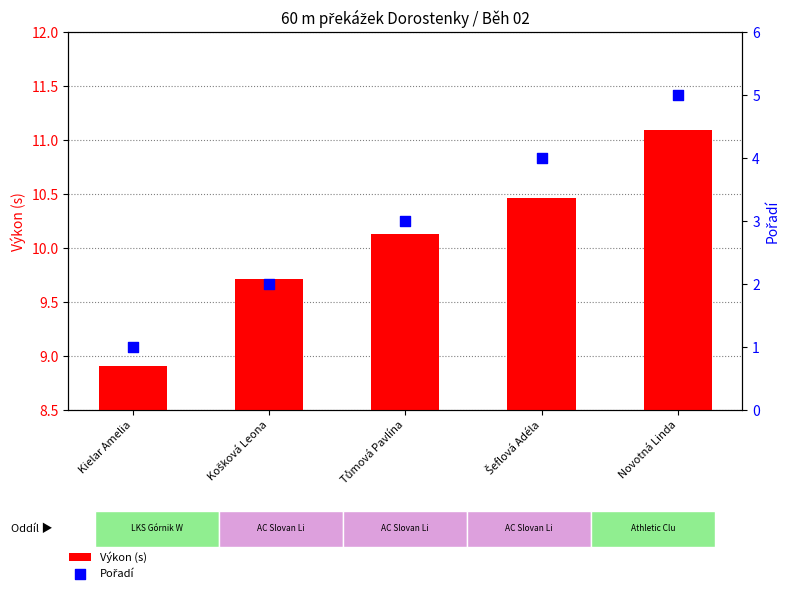

Which series reaches the maximum Y coordinate?

Výkon (s)